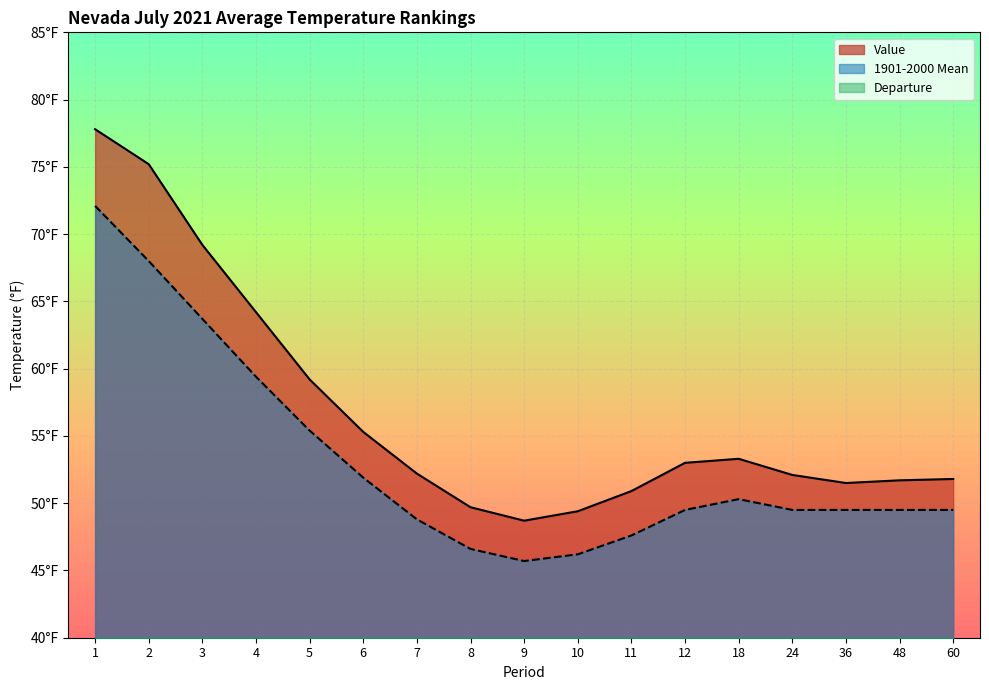

Where is the first local maximum for 1901-2000 Mean?

18